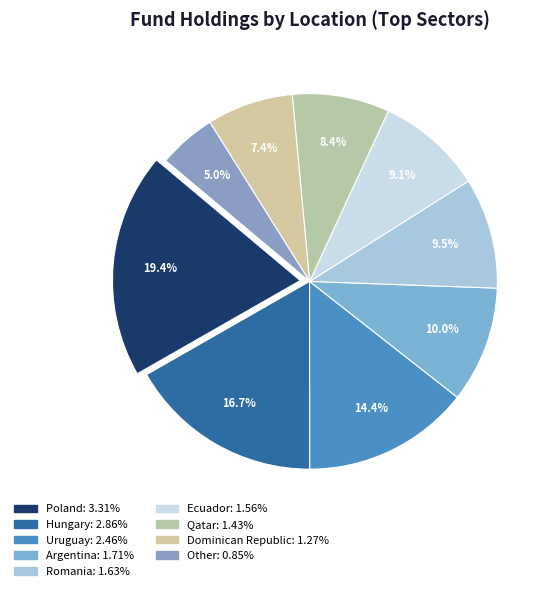

Combined, do Romania and Dominican Republic account for over 50%?

No